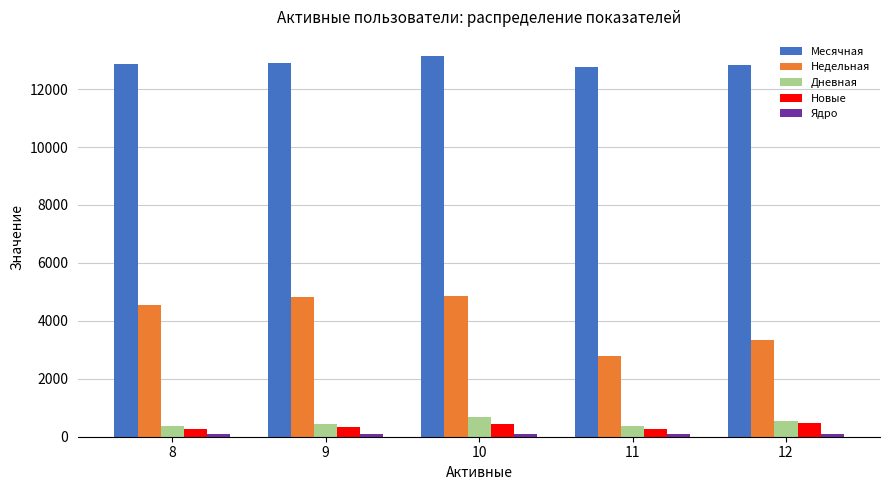

The value of Месячная at 11 is 20803. True or false?

False